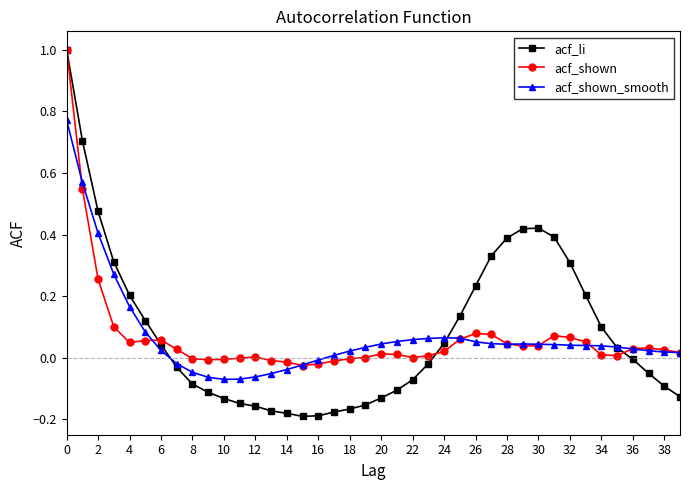

Which series has the largest range (max minus min)?

acf_li